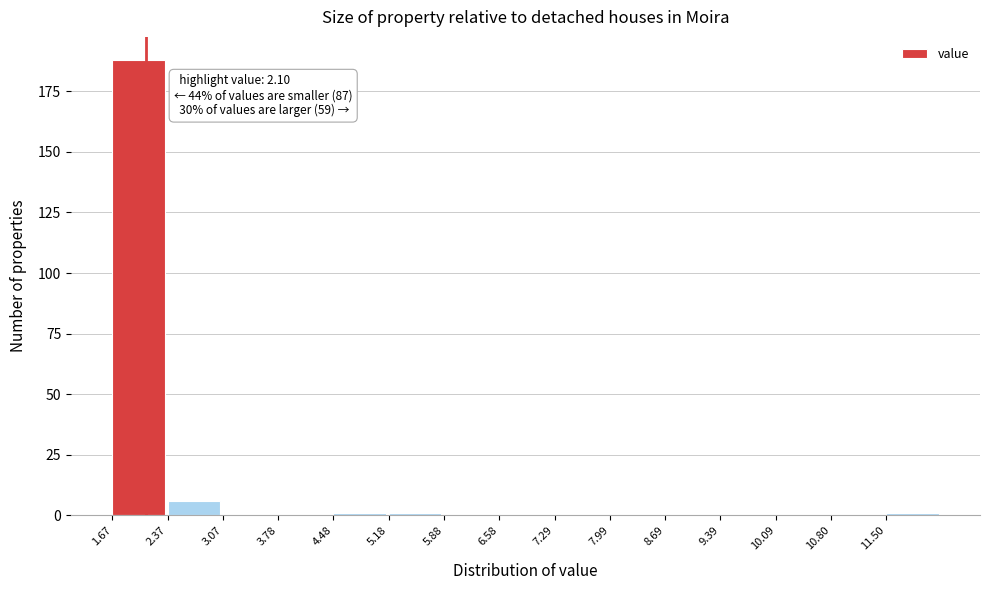

Over which range of the x-axis is the bar tallest?

1.7 to 2.4